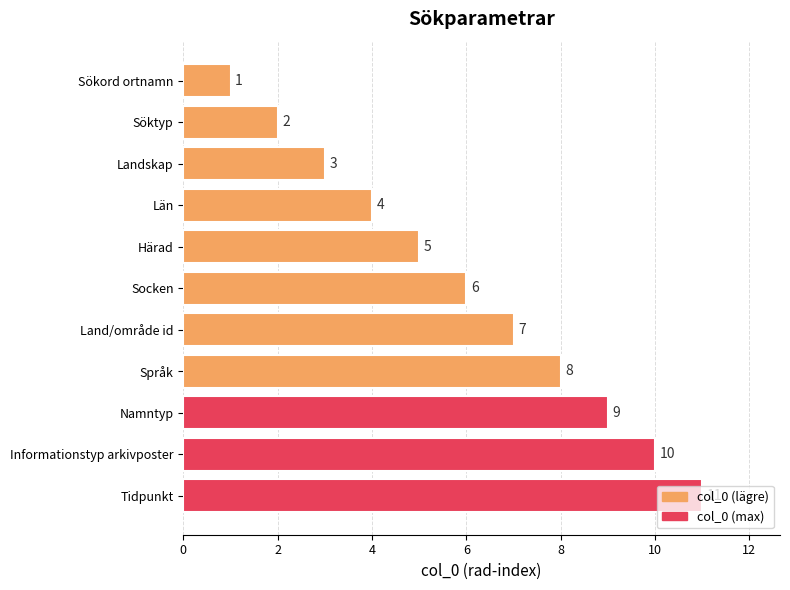

How many values are between 3 and 9?

7